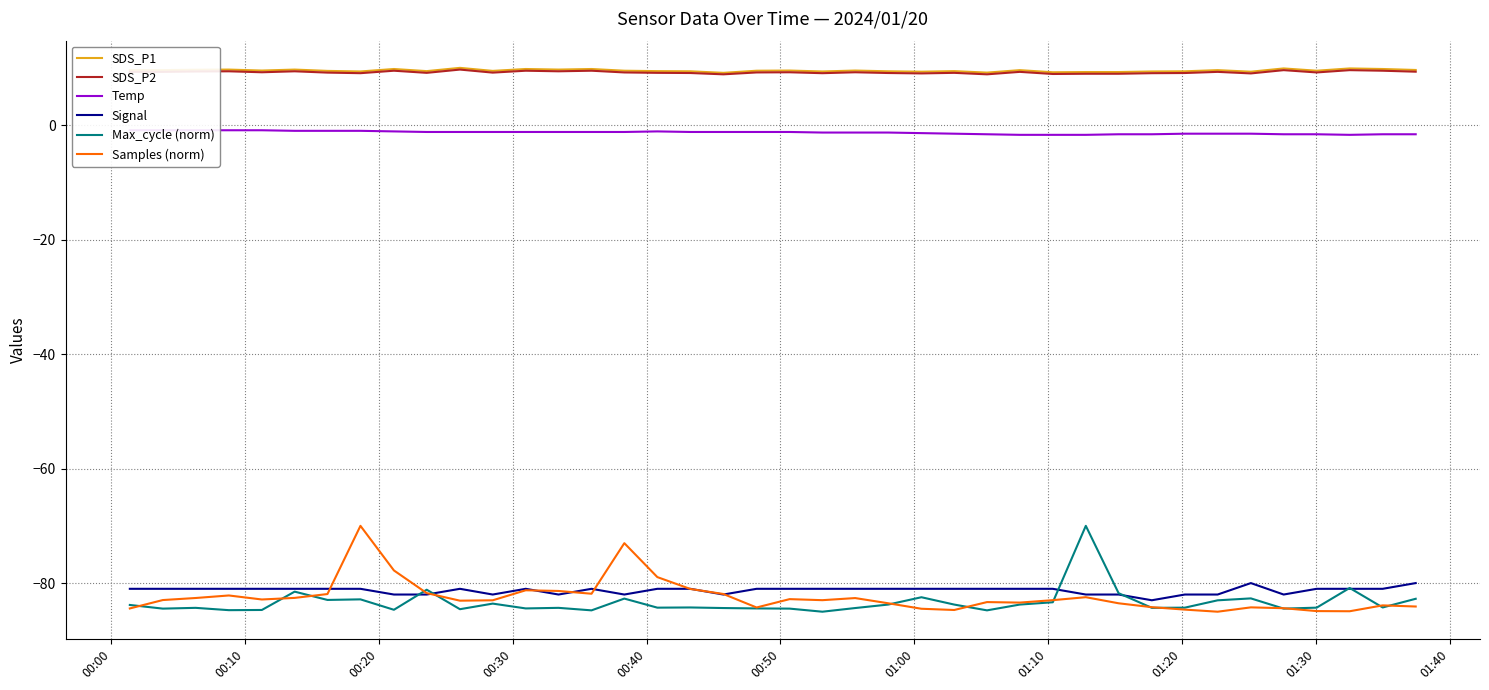

What is the average value of the SDS_P1 series?

9.5